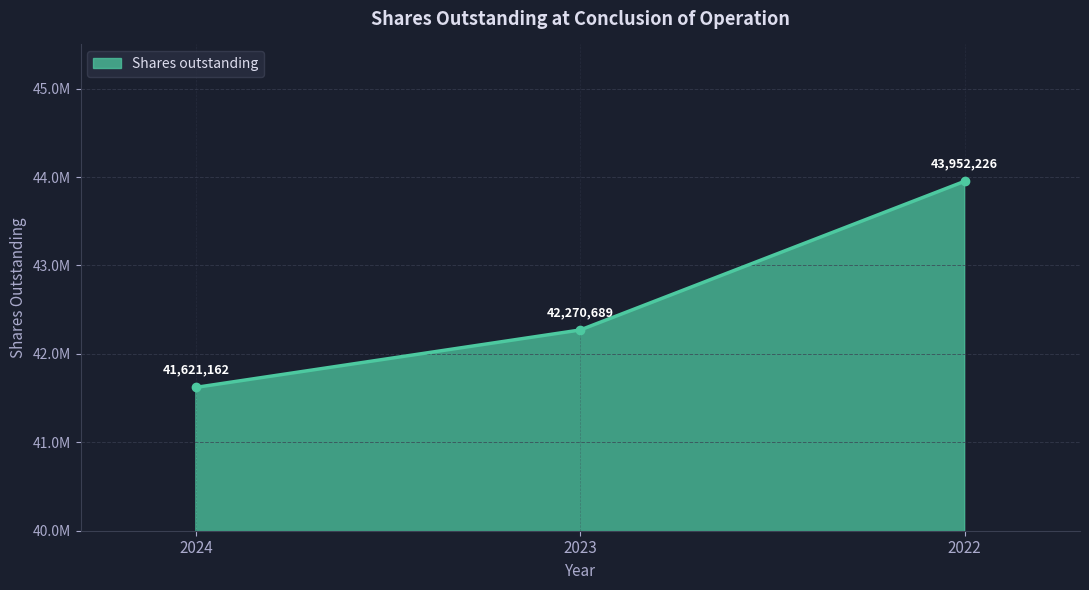

What is the difference between the values at 2023 and 2024?

649527